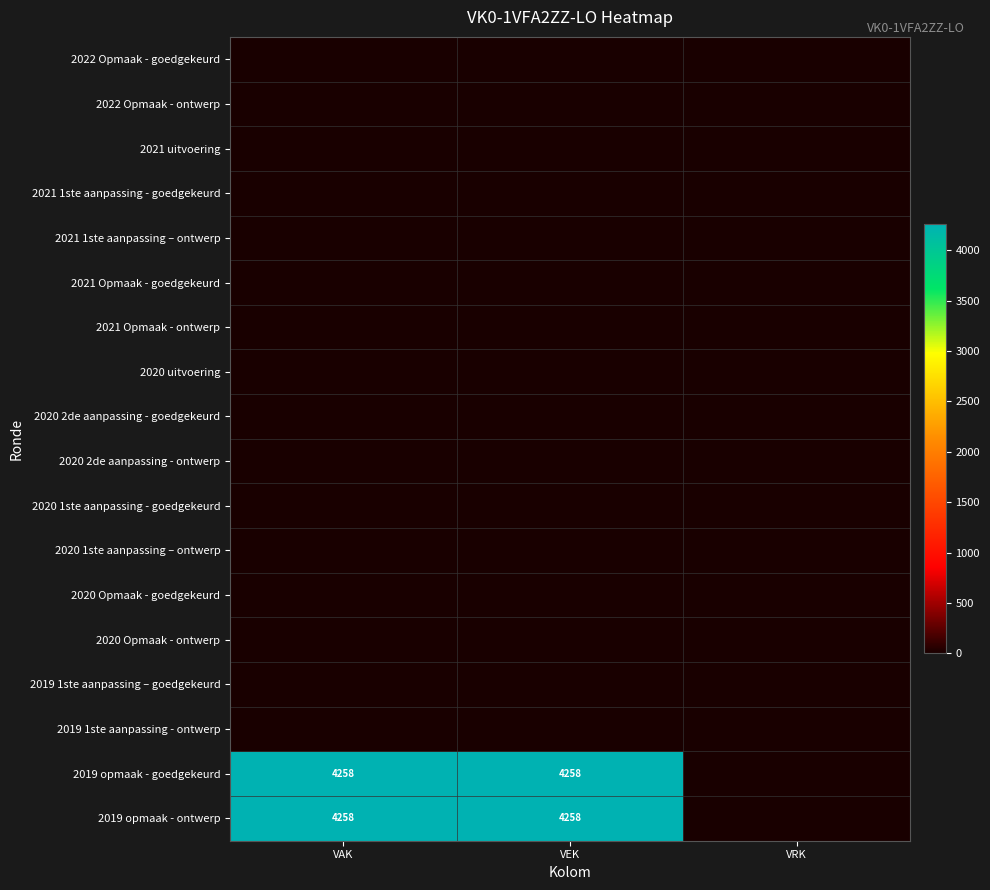

At which category is the sum across all series the highest?

VAK